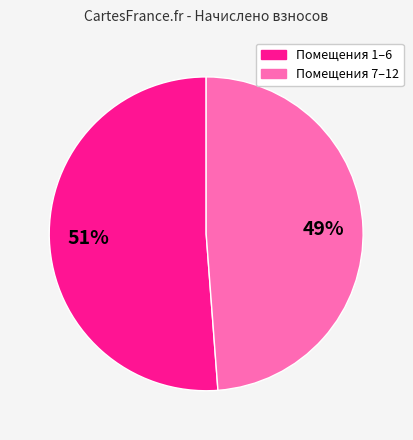

How many segments does this pie chart have?

2